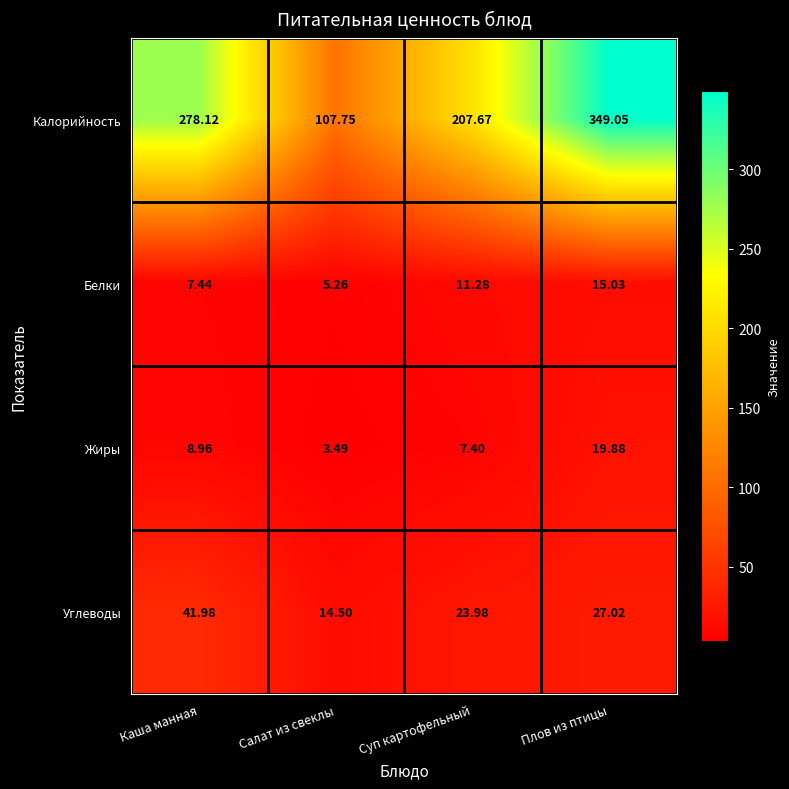

At which label does Калорийность first exceed 278?

Каша манная